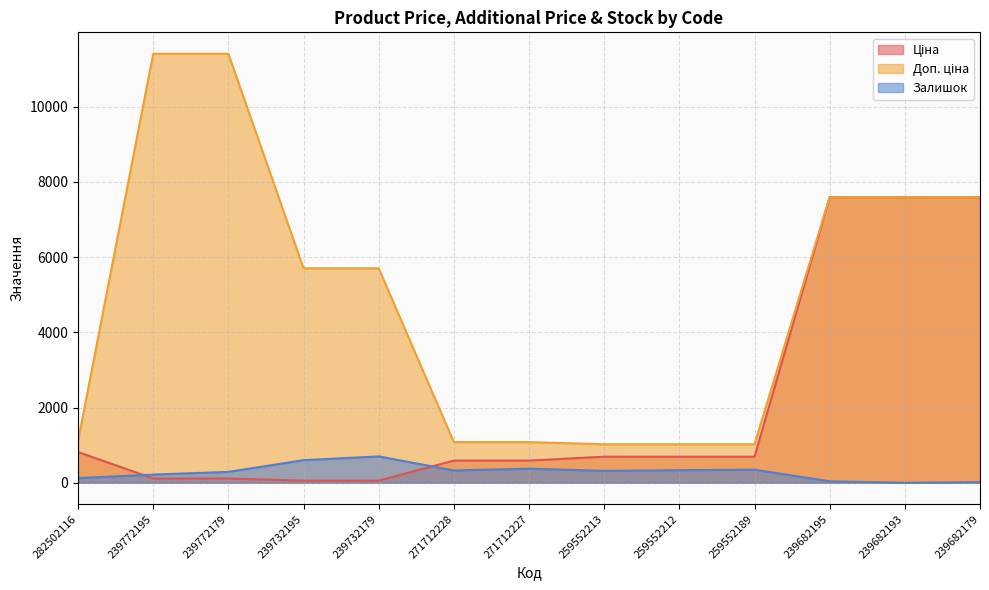

True or false: Залишок and Доп. ціна cross at least once.

False